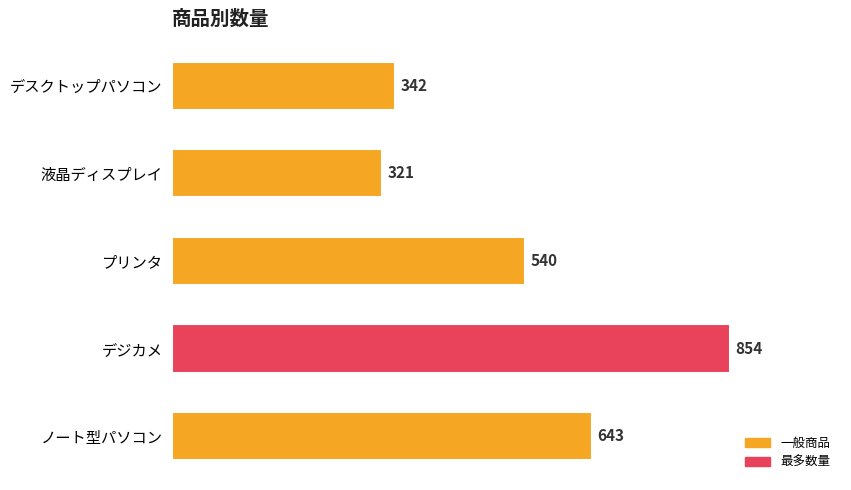

Reading bottom to top, list all the values displayed in this chart.

ノート型パソコン=643	デジカメ=854	プリンタ=540	液晶ディスプレイ=321	デスクトップパソコン=342